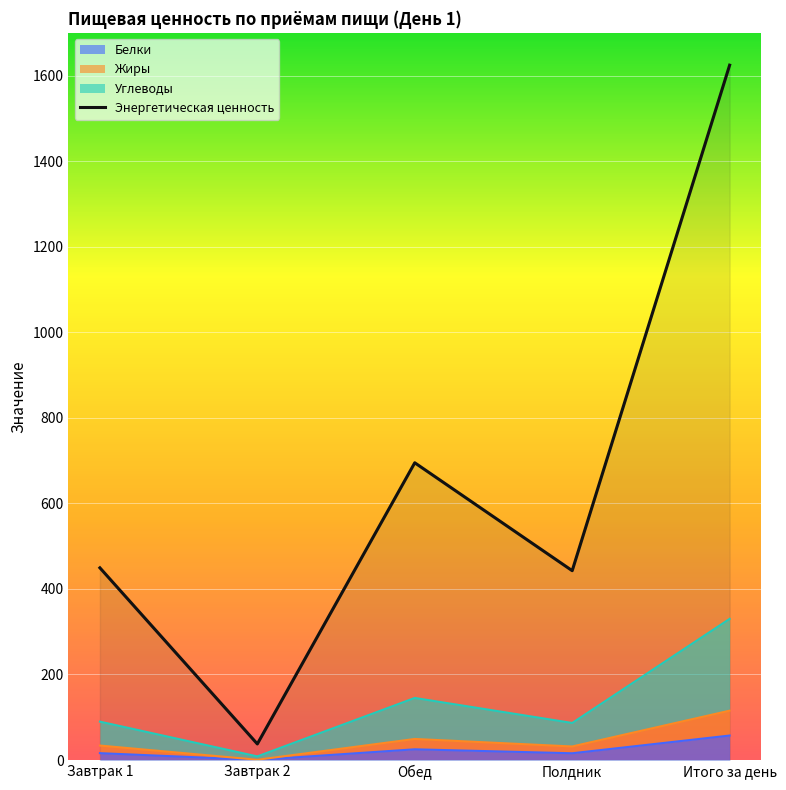

Reading left to right, extract all data points from this chart.

Завтрак 1=449.3	Завтрак 2=37.6	Обед=694.9	Полдник=442.6	Итого за день=1624.5